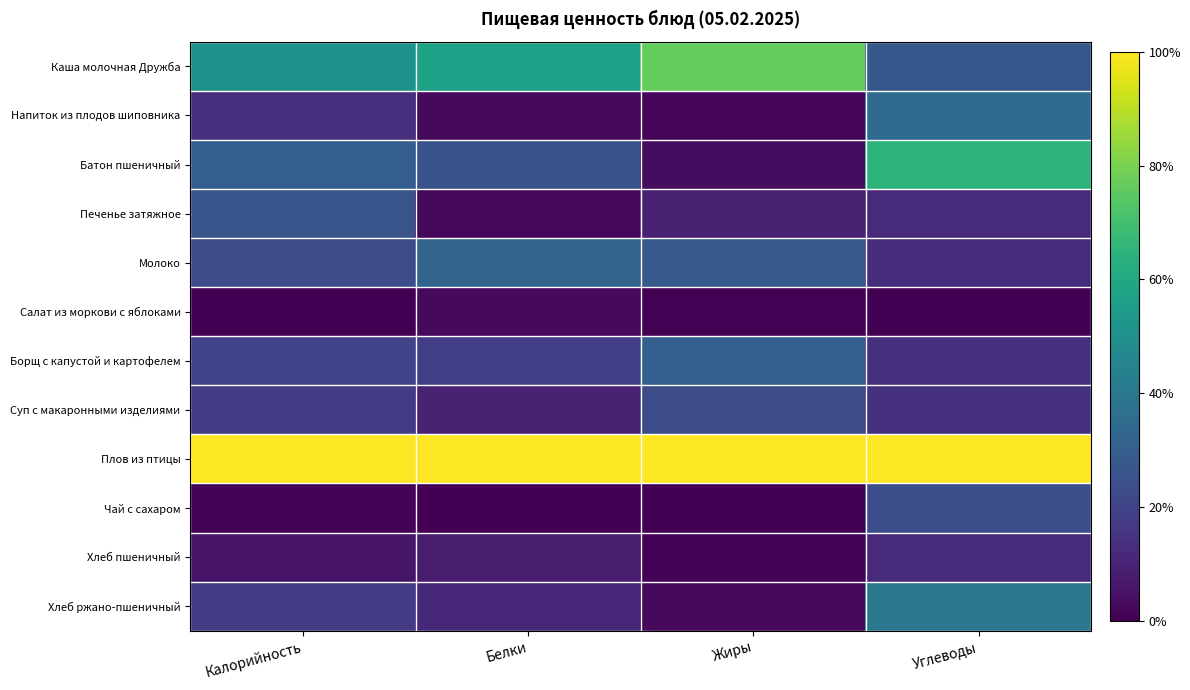

What is the total value across all series at Углеводы?

3.6